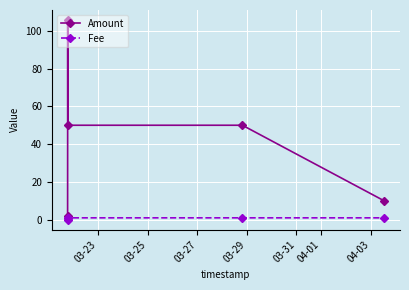

Reading left to right, transcribe all the data shown in this chart.

Amount: 2.0	105.7	50.0	50.0	10.0
Fee: 1.0	0.0	1.0	1.0	1.0